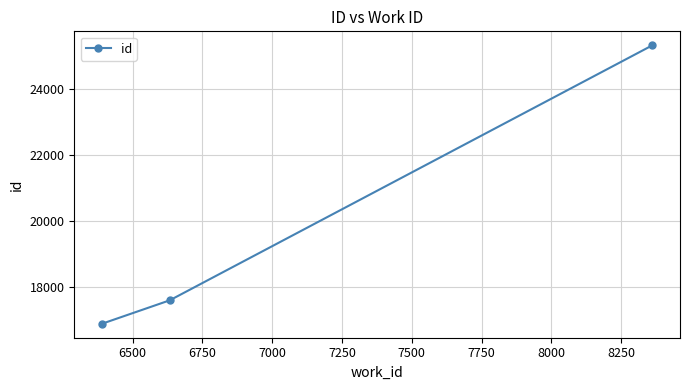

What is the maximum value shown in the chart?

25319